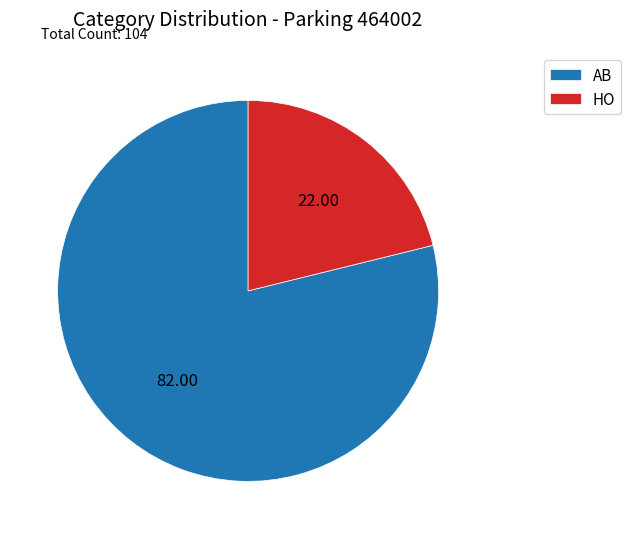

Is it true that HO is 13% of the pie?

False